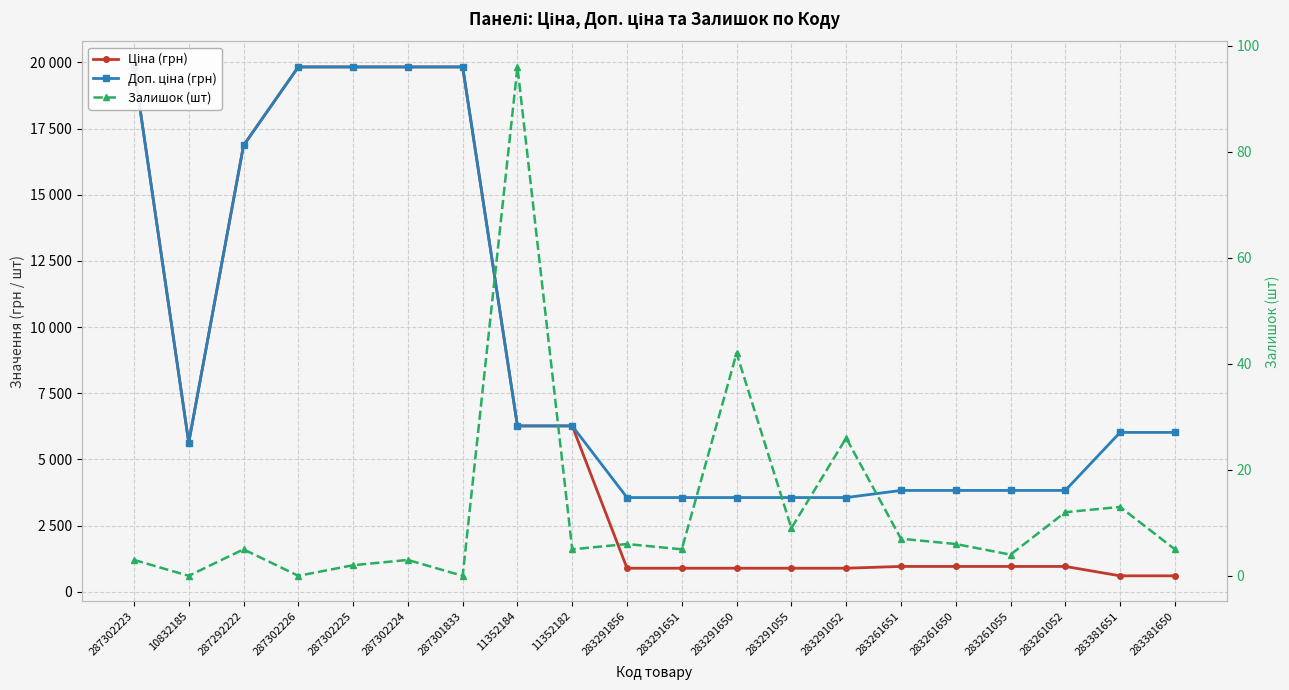

Which series has the largest total across all categories?

Доп. ціна (грн)